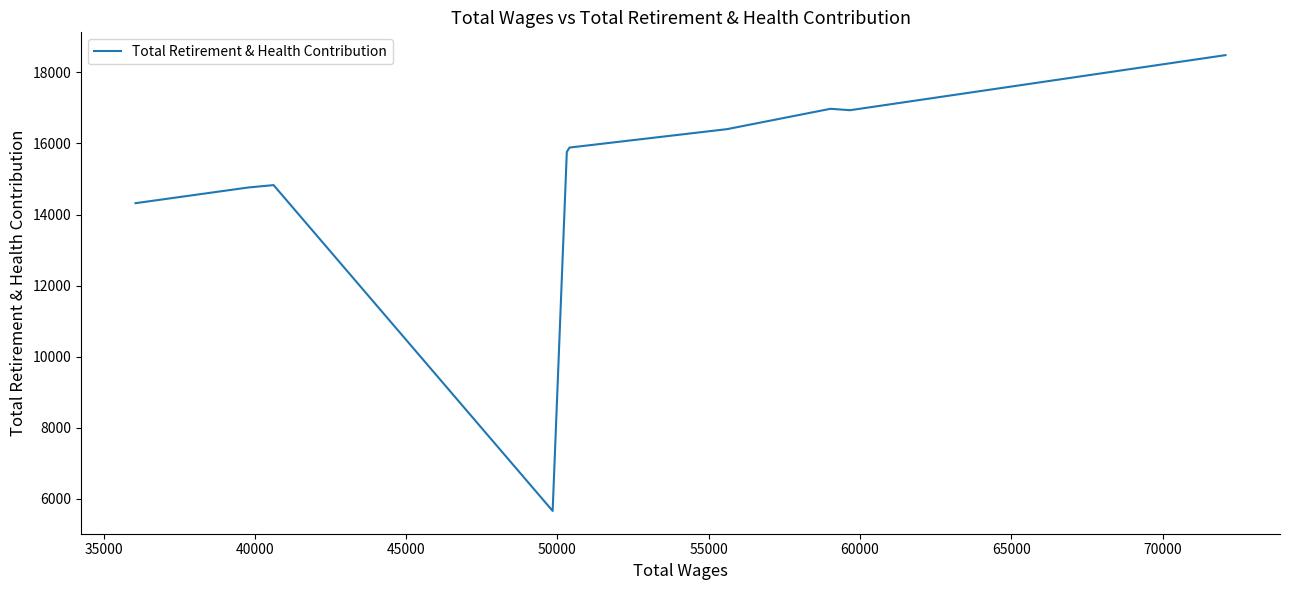

What is the difference between the second highest and second lowest values?

2658